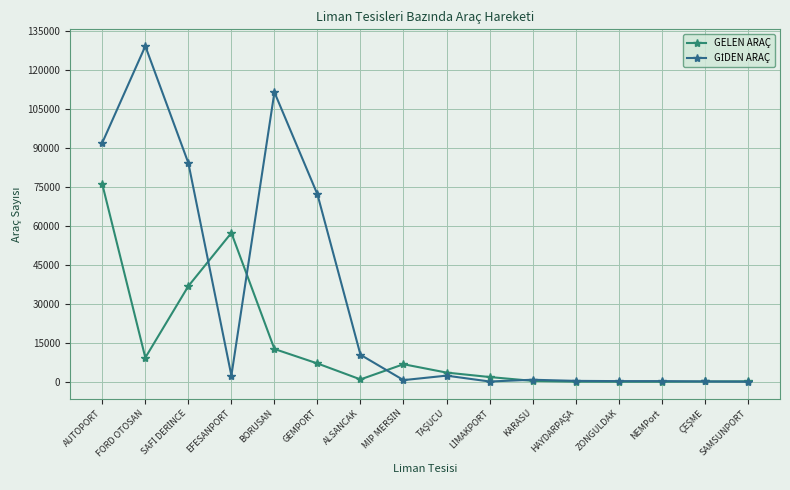

What is the maximum value for GELEN ARAÇ?

75964